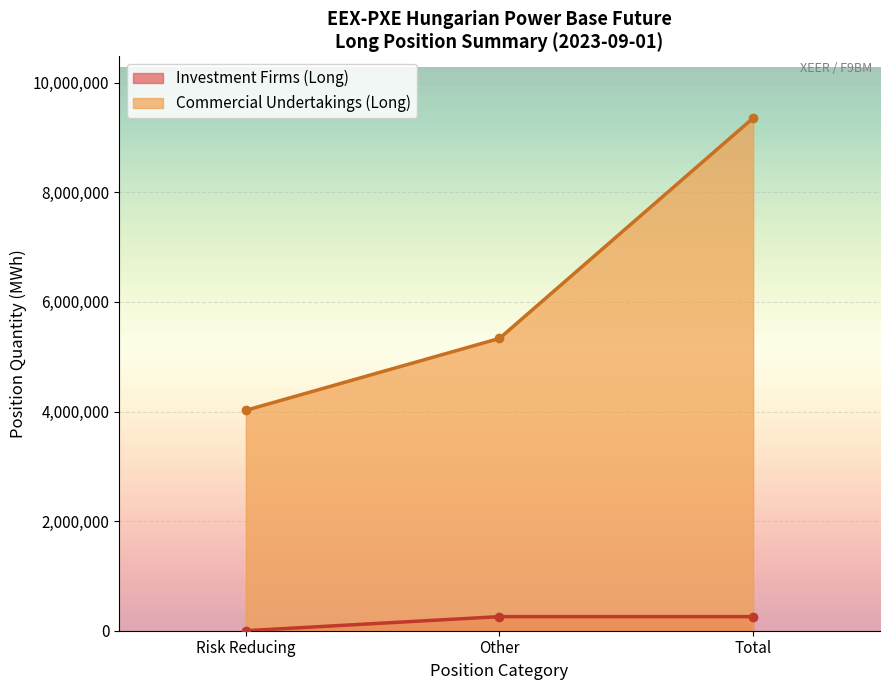

At which label does Long (Investment Firms) reach its peak?

Other (Long)